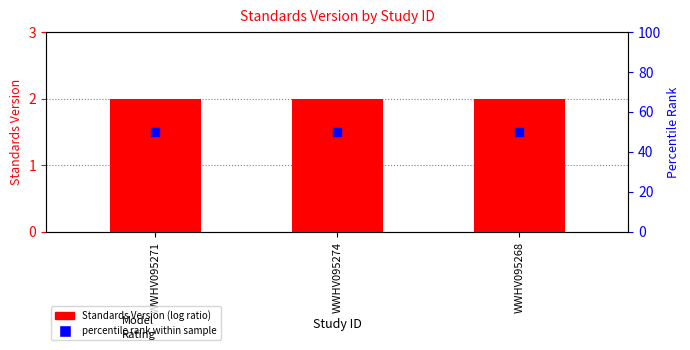

At how many categories does at least one series exceed 11?

3